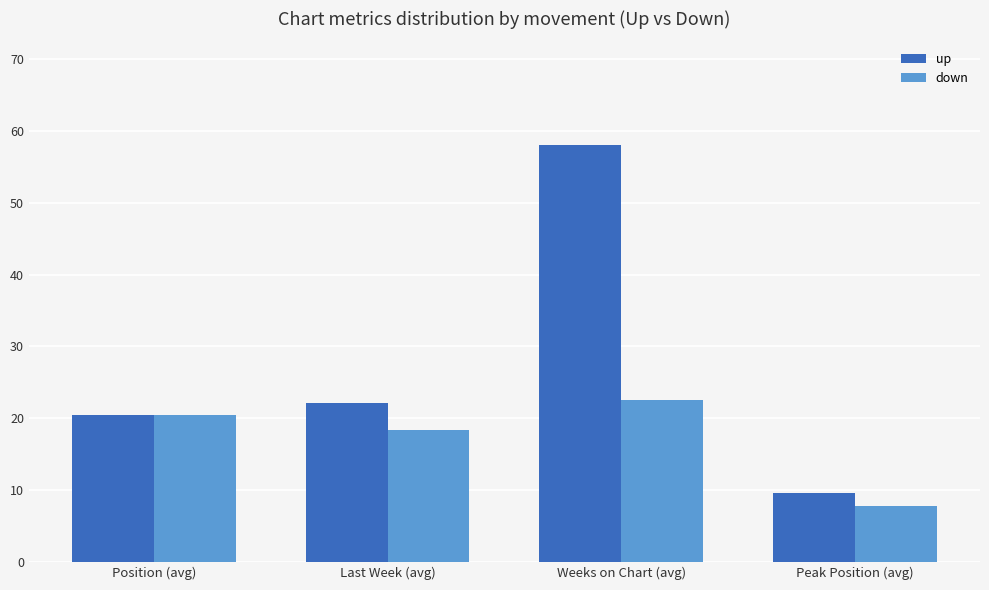

What is the greatest value displayed?

58.0